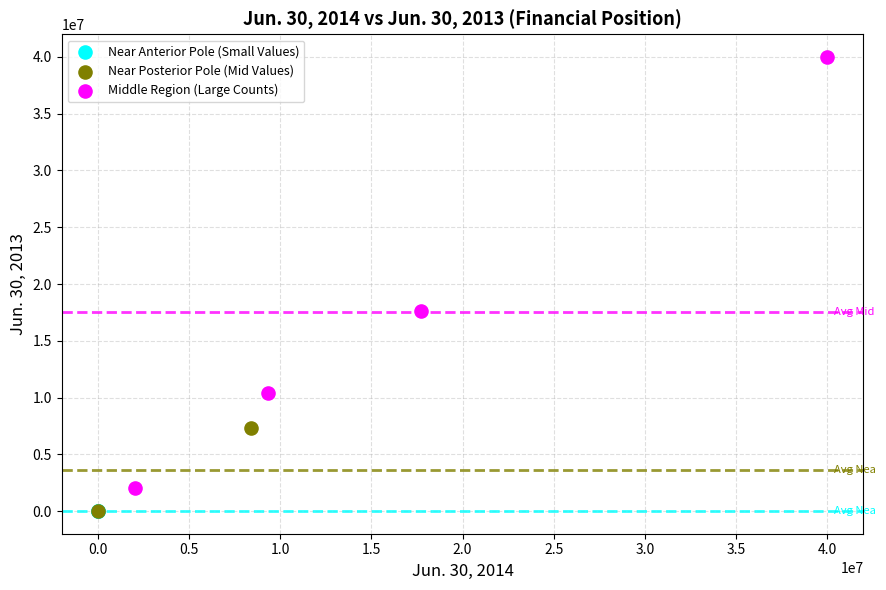

What are all the series names shown in the legend?

Near Anterior Pole (Small Values), Near Posterior Pole (Mid Values), Middle Region (Large Counts)